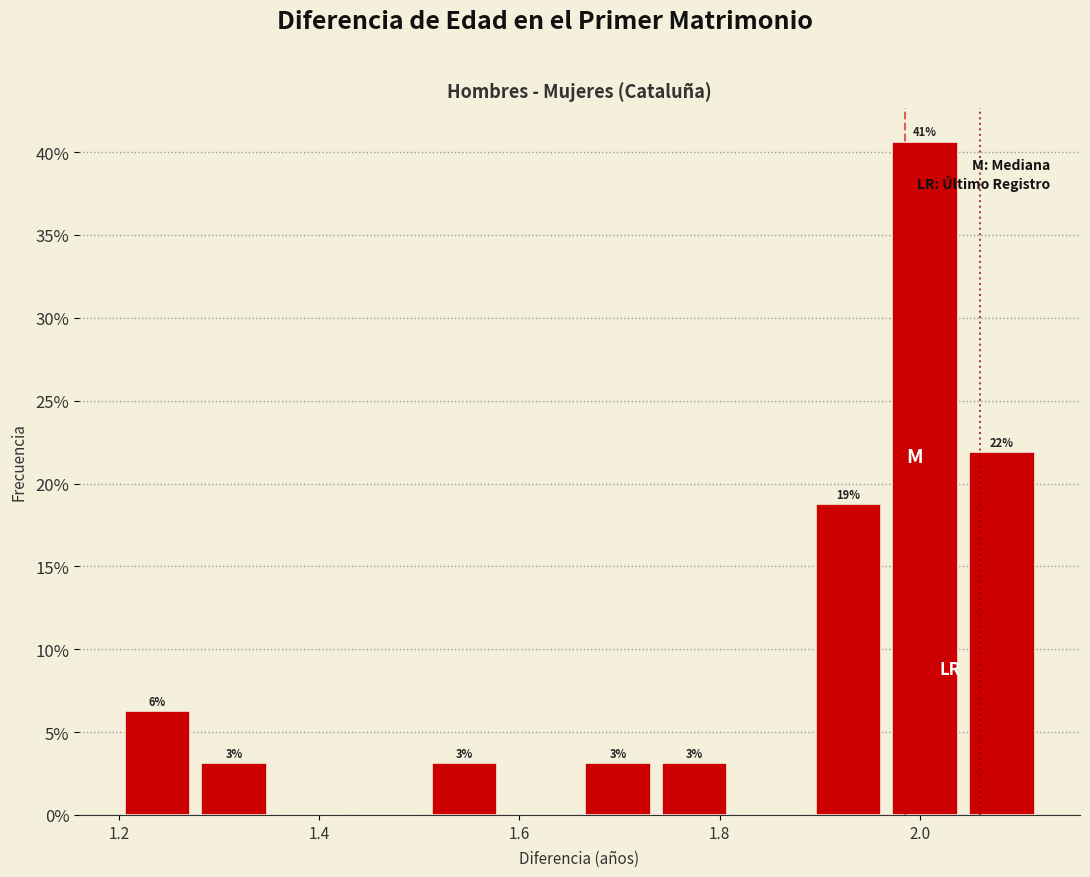

Around what value on the x-axis is the tallest bar? Give the approximate position of its centre, as read against the axis.

2.00